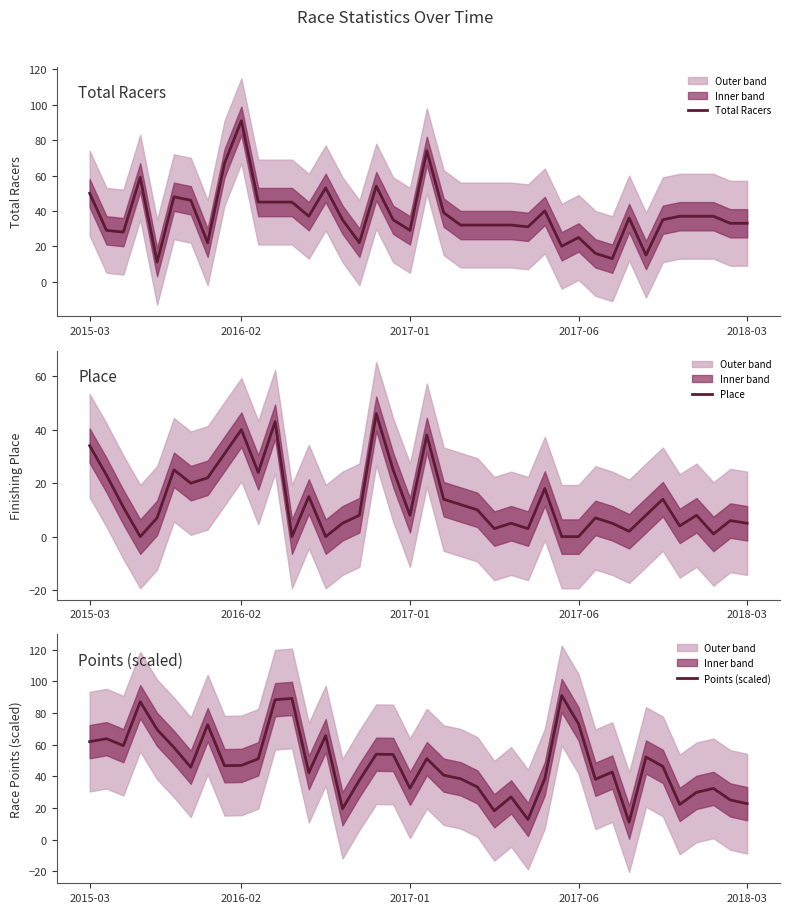

Is the value of Points (scaled) at 22 greater than the value of Place at 28?

Yes